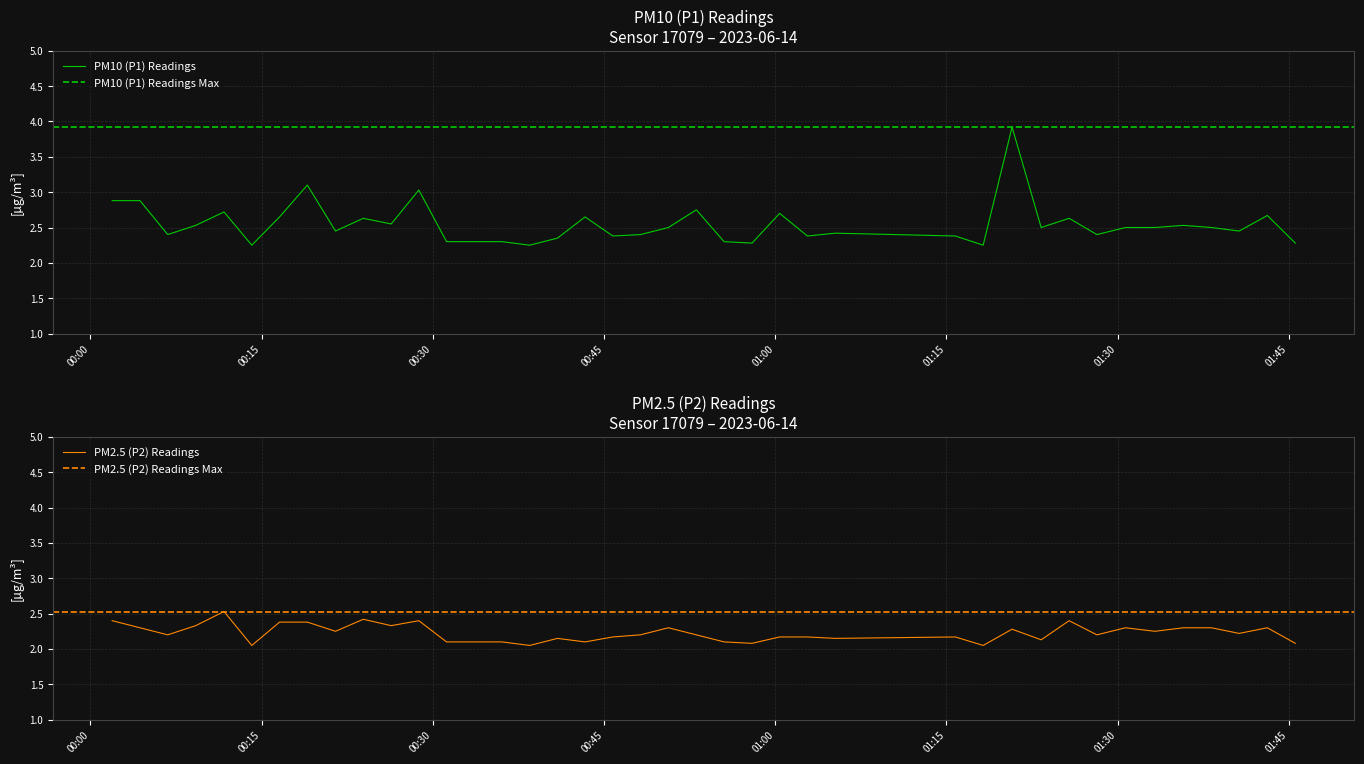

How many lines are shown in the chart?

2